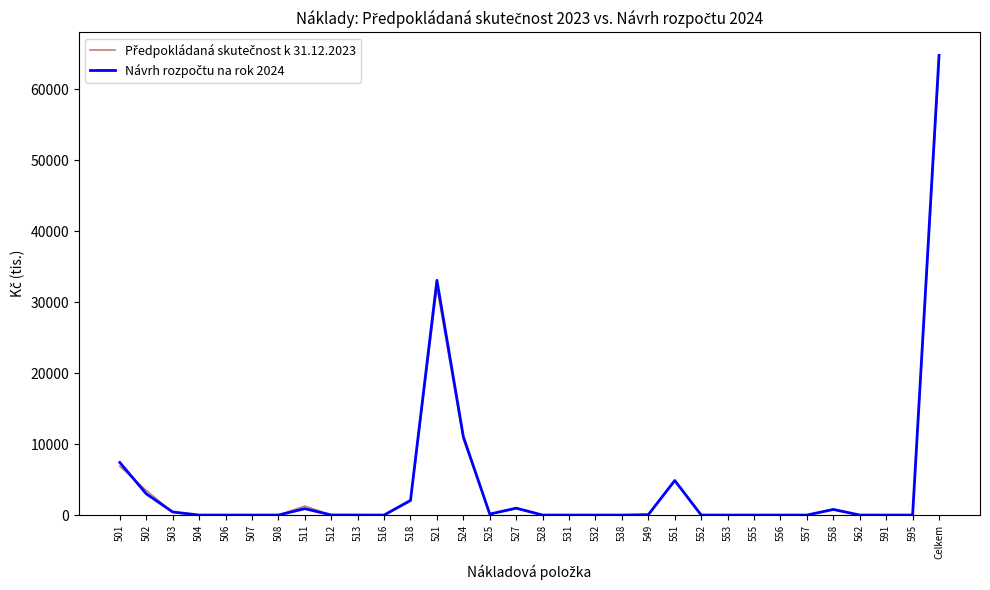

At which category is the sum across all series the highest?

Celkem